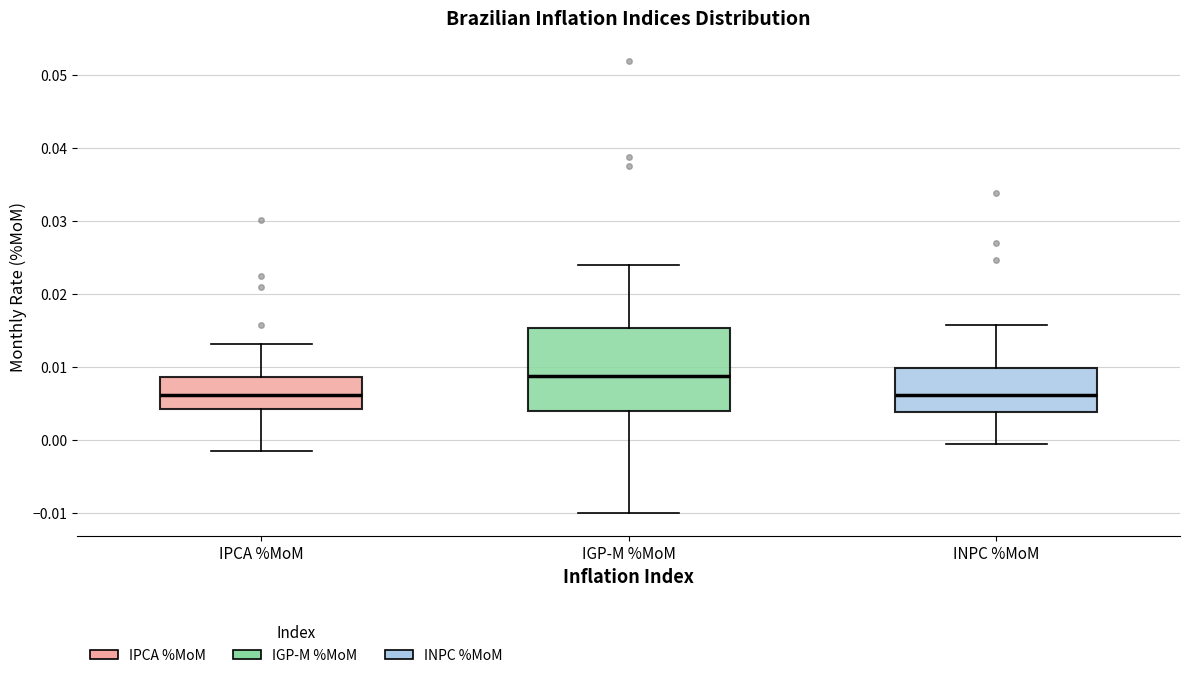

Reading left to right, transcribe this box plot: for each box, give where its median line is, the range the box spans, and where its two whiskers end, as read against the y-axis. The values are not printed on the chart, so give them approximately, as read against the axis.

IPCA %MoM: median 0.006, box 0.004 to 0.009, whiskers -0.001 to 0.013
IGP-M %MoM: median 0.009, box 0.004 to 0.015, whiskers -0.010 to 0.024
INPC %MoM: median 0.006, box 0.004 to 0.010, whiskers -0.001 to 0.016